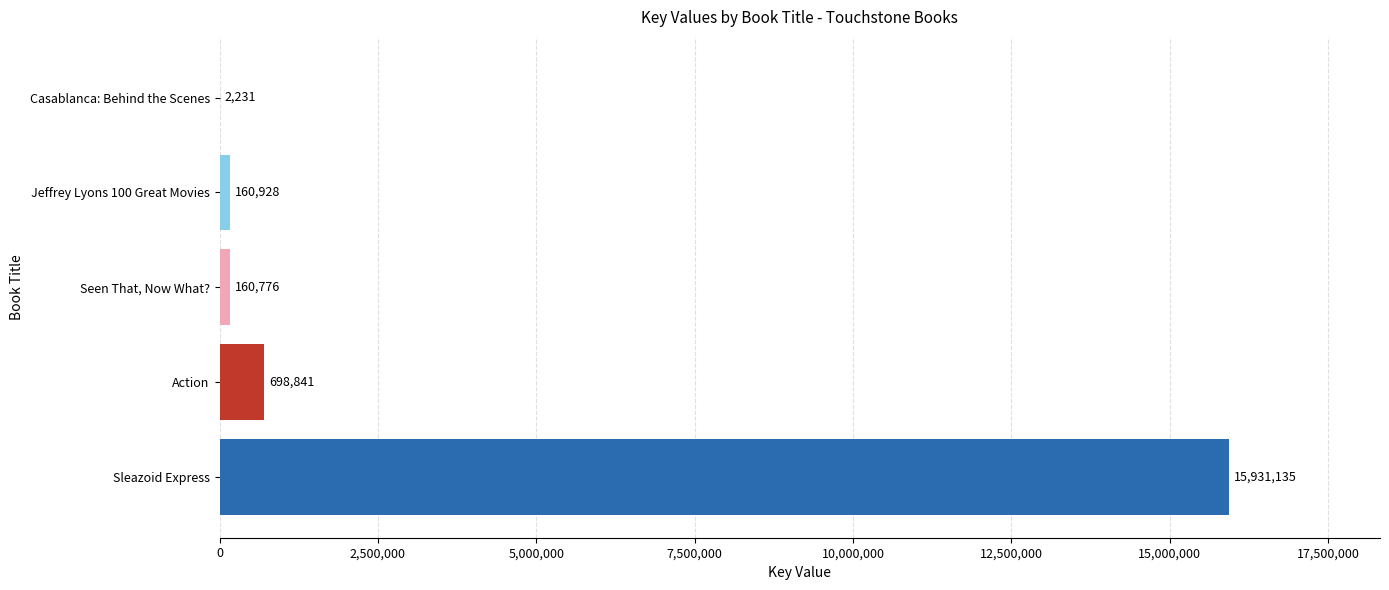

What is the change in value from Seen That, Now What? to Jeffrey Lyons 100 Great Movies?

+152